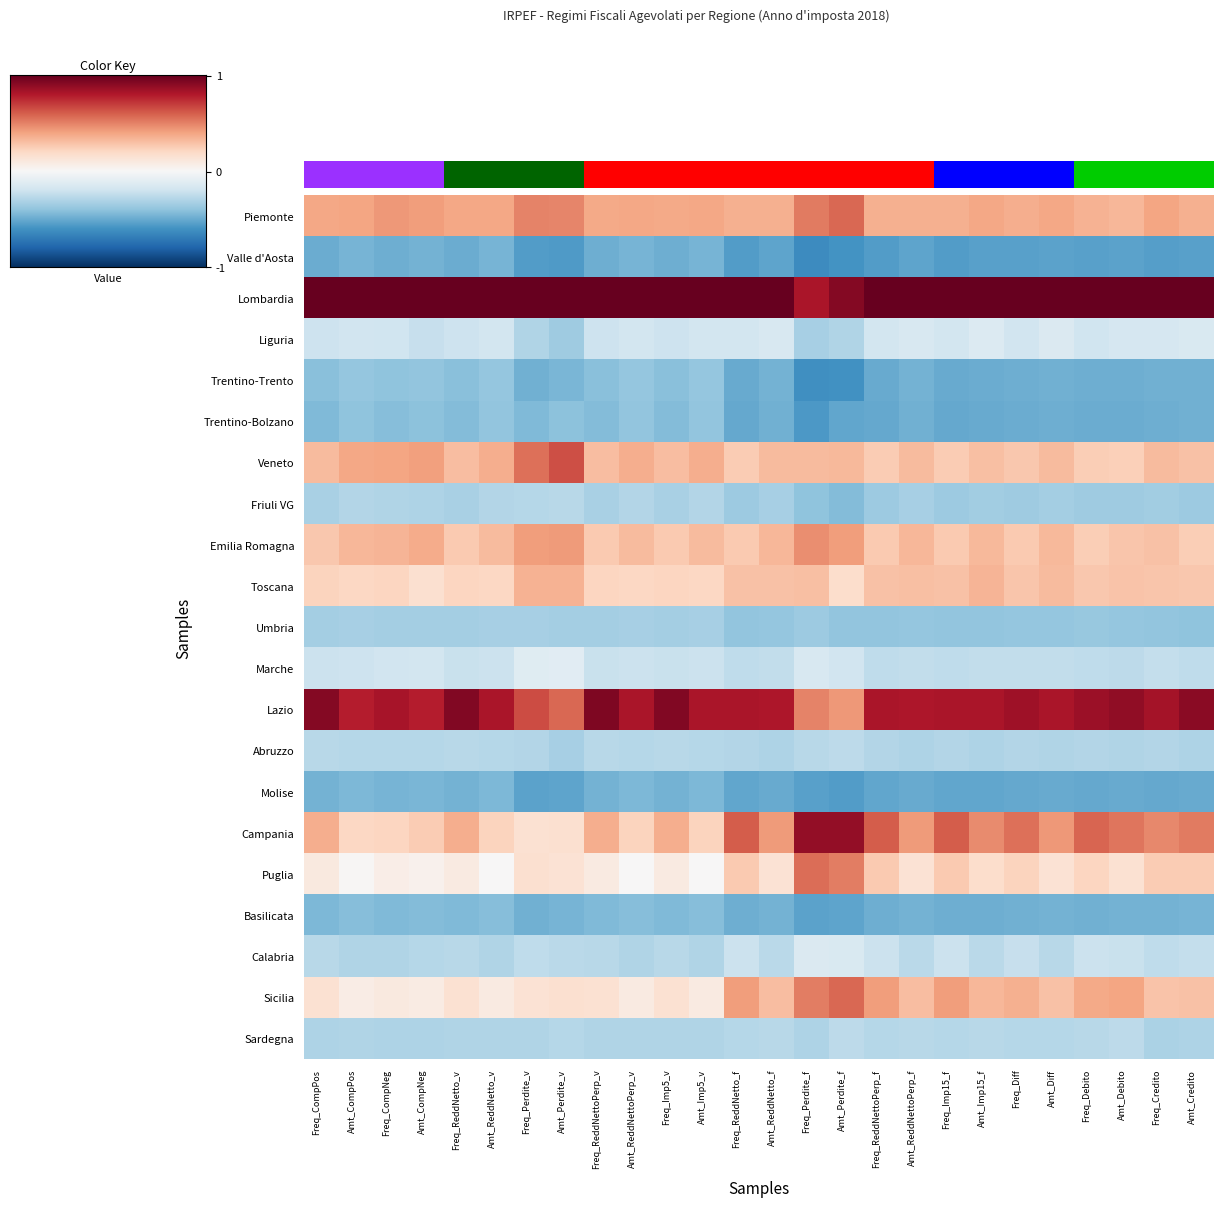

Rank the series by their maximum value, from lowest to highest.

Valle d'Aosta, Molise, Basilicata, Trentino-Bolzano, Trentino-Trento, Umbria, Friuli VG, Abruzzo, Sardegna, Calabria, Liguria, Marche, Toscana, Emilia Romagna, Puglia, Piemonte, Sicilia, Veneto, Campania, Lazio, Lombardia